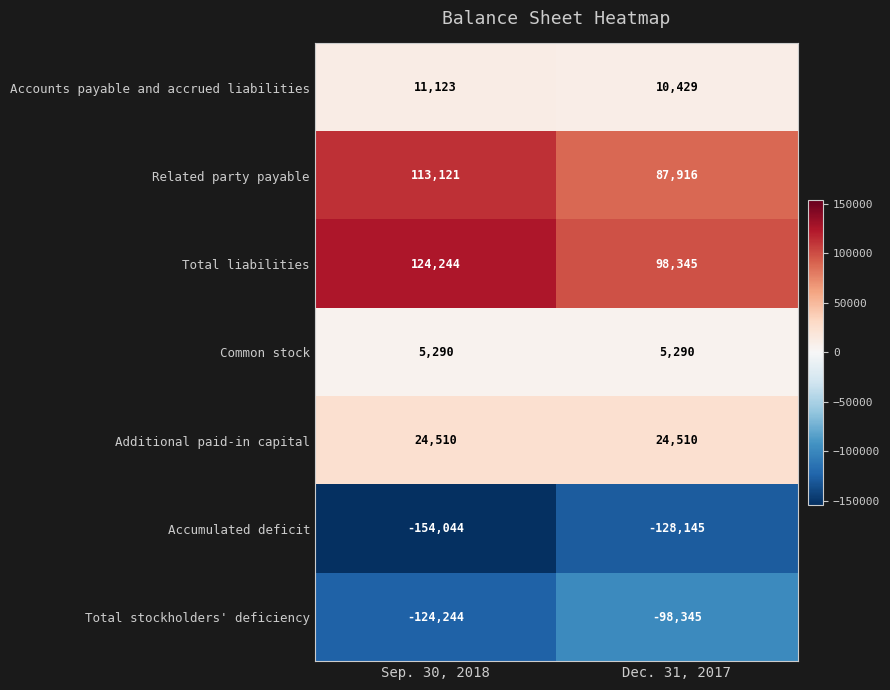

What is the greatest value displayed?

124244